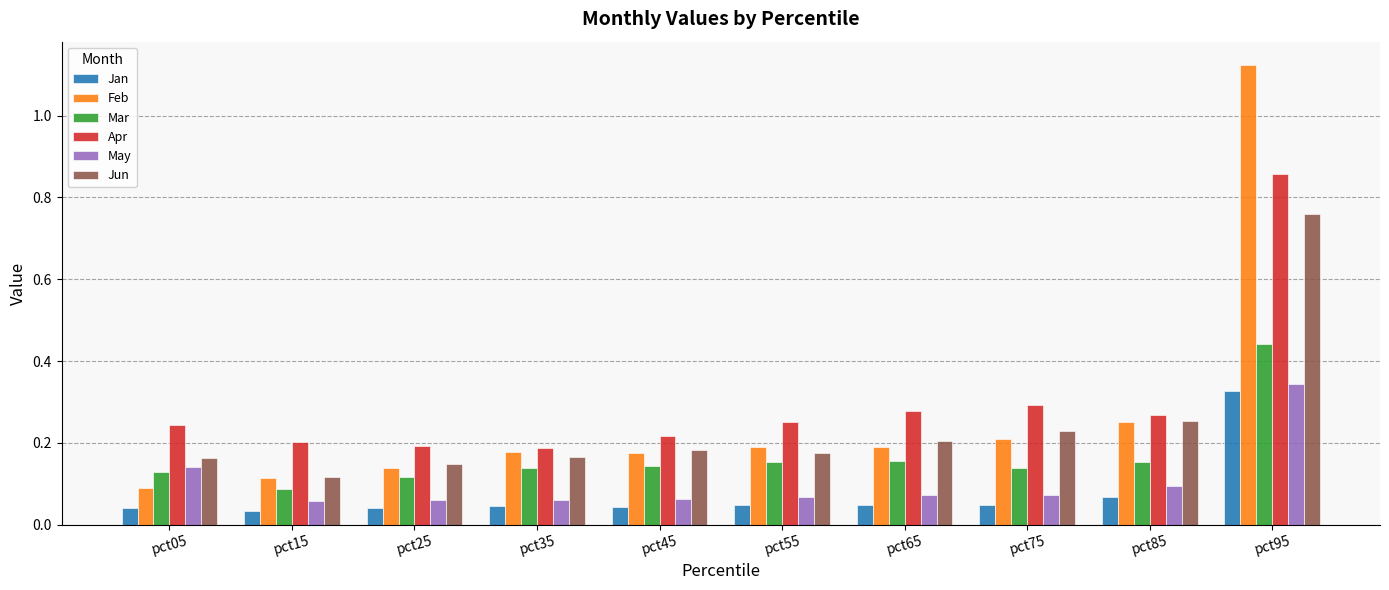

What is the difference between the Feb values at pct15 and pct95?

1.0